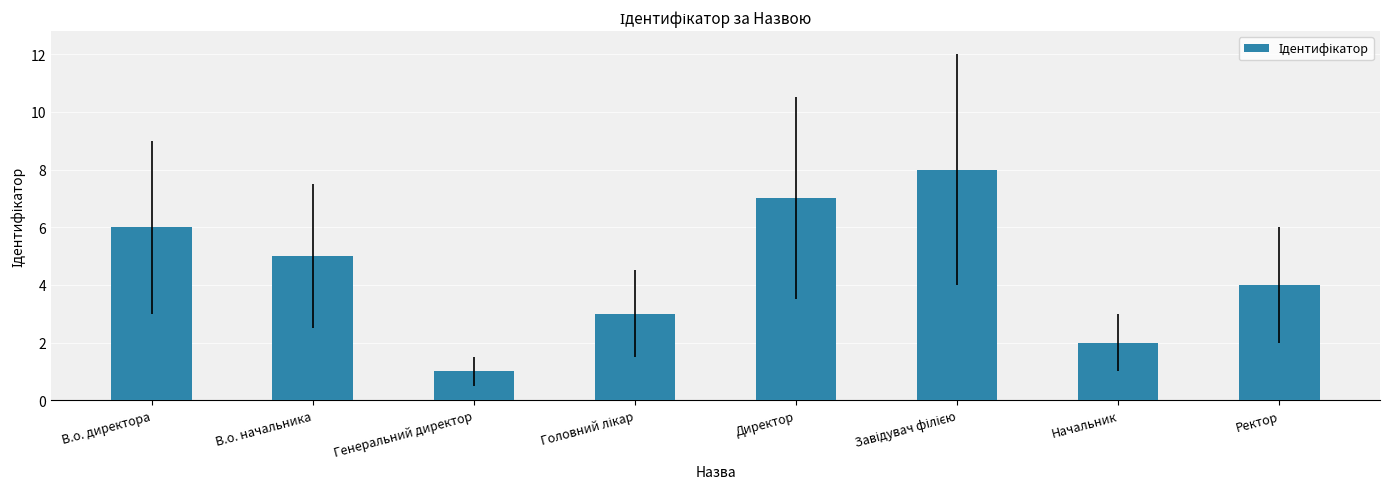

What is the difference between the maximum and minimum values?

7